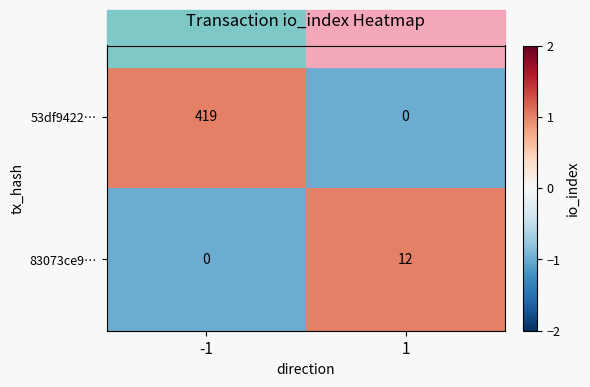

Which series has the largest total across all categories?

53df9422…